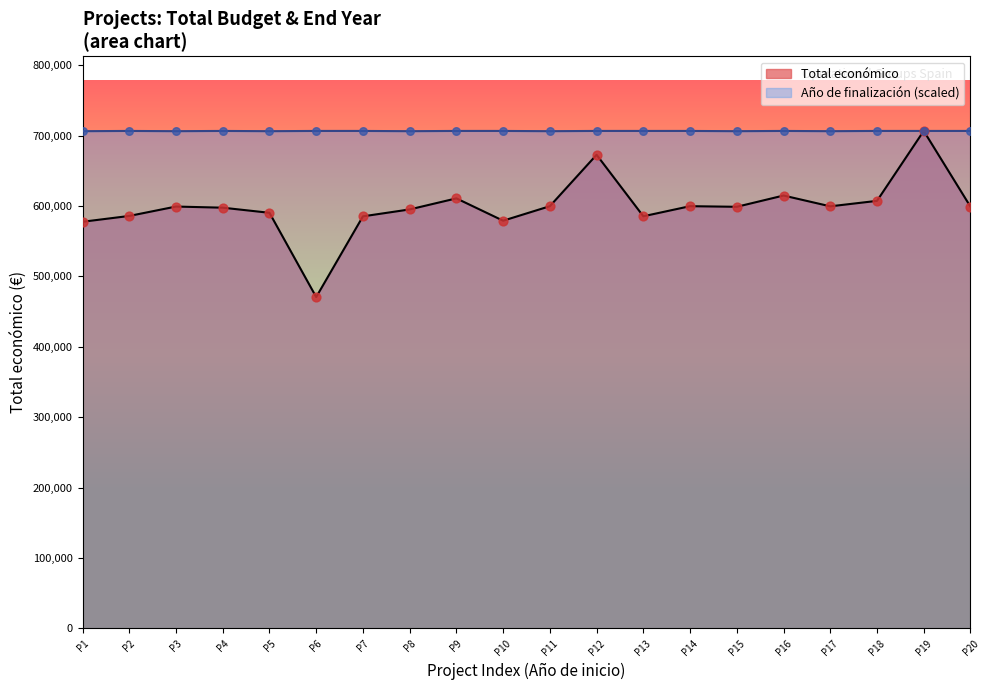

Which series reaches the minimum Y coordinate?

Total económico